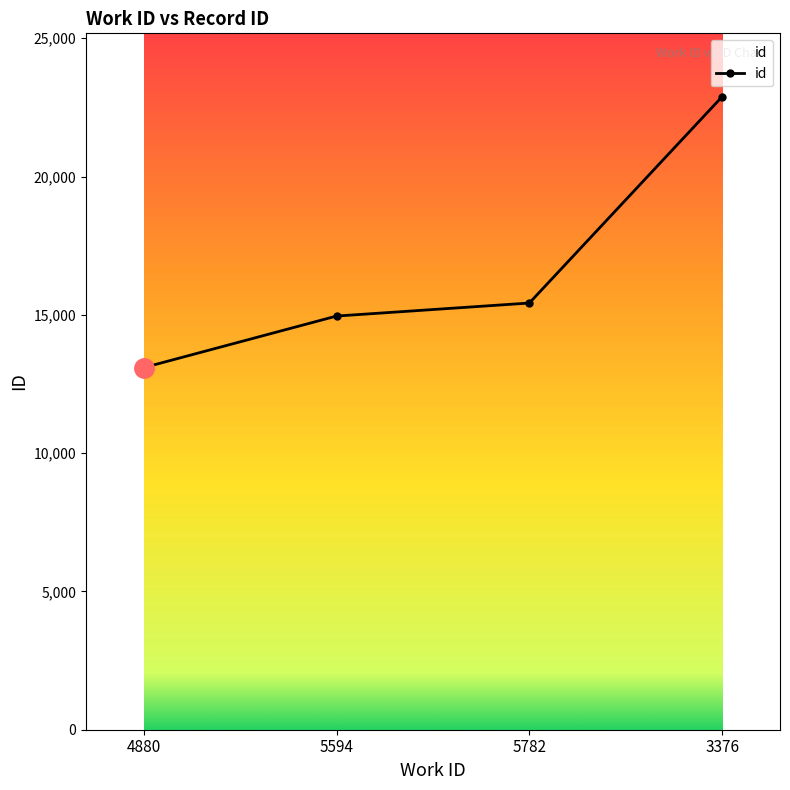

Reading left to right, extract all data points from this chart.

4880=13093	5594=14957	5782=15428	3376=22890